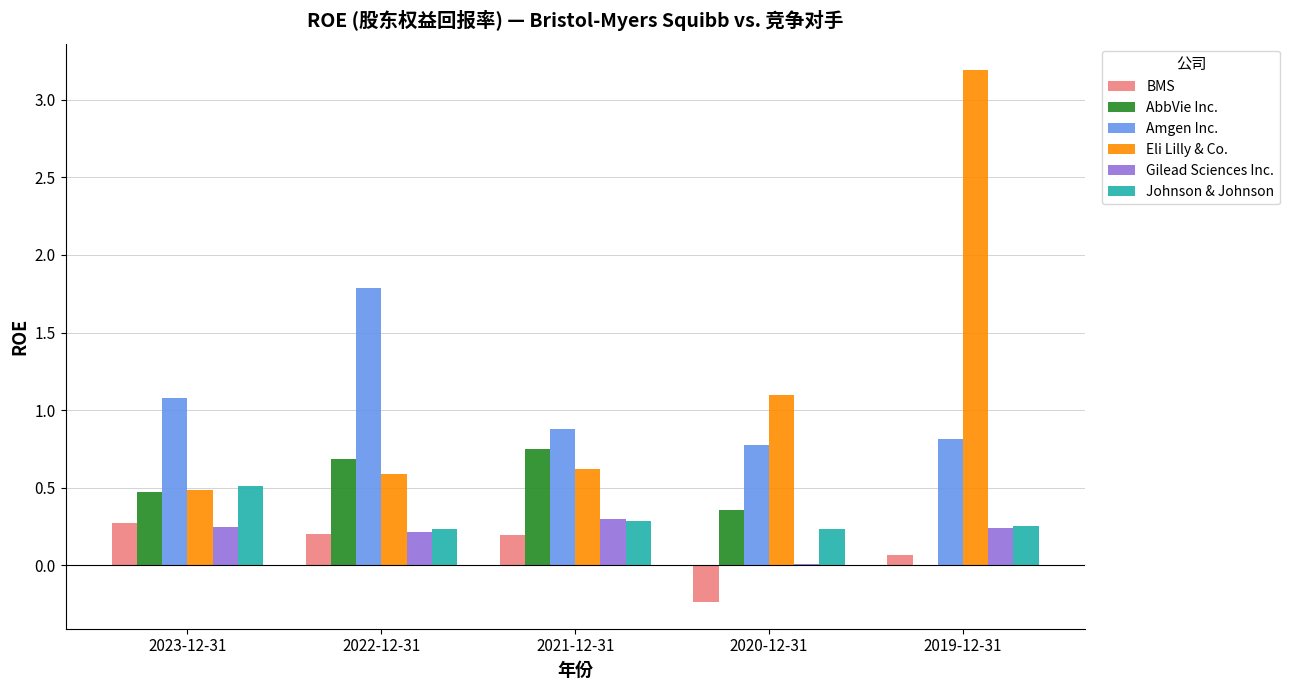

How many distinct data groups are displayed?

6